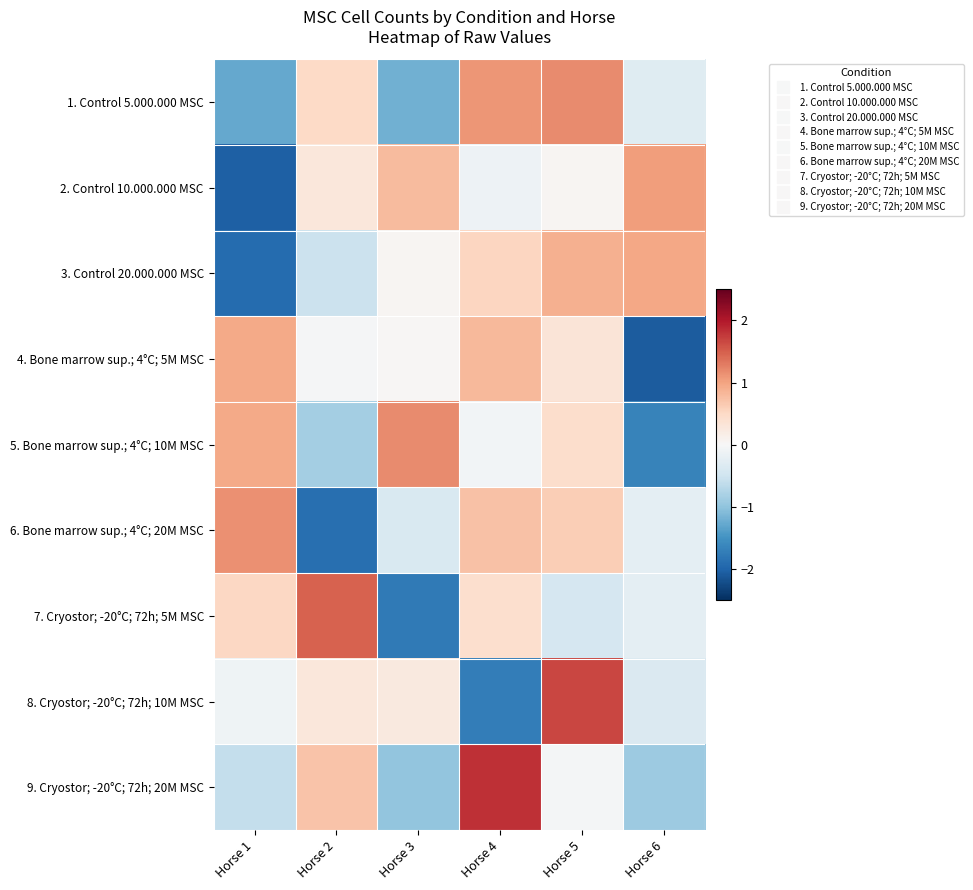

Reading left to right, extract all data points from this chart.

1. Control 5.000.000 MSC: Horse 1=-1.3	Horse 2=0.5	Horse 3=-1.2	Horse 4=1.1	Horse 5=1.2	Horse 6=-0.3
2. Control 10.000.000 MSC: Horse 1=-2.0	Horse 2=0.3	Horse 3=0.8	Horse 4=-0.1	Horse 5=0.0	Horse 6=1.0
3. Control 20.000.000 MSC: Horse 1=-1.9	Horse 2=-0.5	Horse 3=0.1	Horse 4=0.5	Horse 5=0.9	Horse 6=1.0
4. Bone marrow sup.; 4°C; 5M MSC: Horse 1=1.0	Horse 2=-0.0	Horse 3=0.0	Horse 4=0.8	Horse 5=0.3	Horse 6=-2.1
5. Bone marrow sup.; 4°C; 10M MSC: Horse 1=0.9	Horse 2=-0.8	Horse 3=1.2	Horse 4=-0.1	Horse 5=0.4	Horse 6=-1.7
6. Bone marrow sup.; 4°C; 20M MSC: Horse 1=1.1	Horse 2=-1.9	Horse 3=-0.4	Horse 4=0.7	Horse 5=0.6	Horse 6=-0.2
7. Cryostor; -20°C; 72h; 5M MSC: Horse 1=0.5	Horse 2=1.5	Horse 3=-1.8	Horse 4=0.4	Horse 5=-0.4	Horse 6=-0.2
8. Cryostor; -20°C; 72h; 10M MSC: Horse 1=-0.1	Horse 2=0.3	Horse 3=0.2	Horse 4=-1.7	Horse 5=1.7	Horse 6=-0.4
9. Cryostor; -20°C; 72h; 20M MSC: Horse 1=-0.6	Horse 2=0.7	Horse 3=-1.0	Horse 4=1.8	Horse 5=-0.1	Horse 6=-0.9